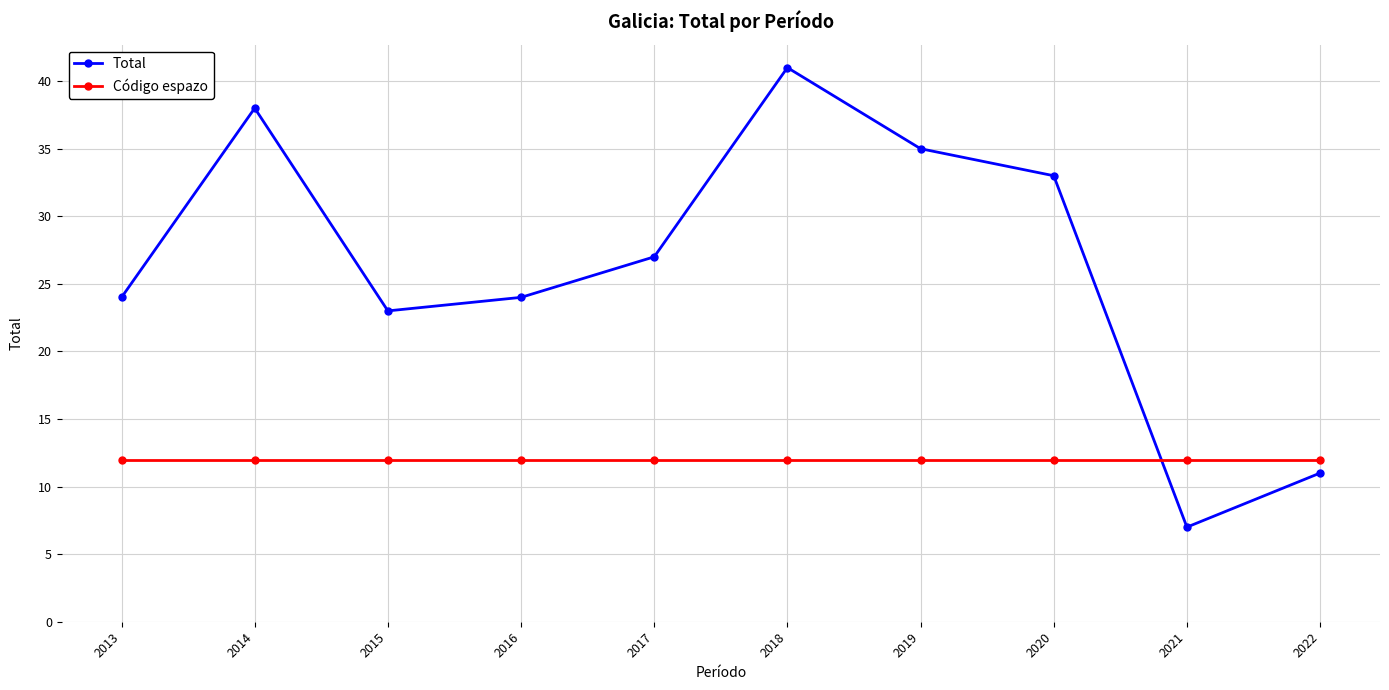

What are all the series names shown in the legend?

Total, Código espazo